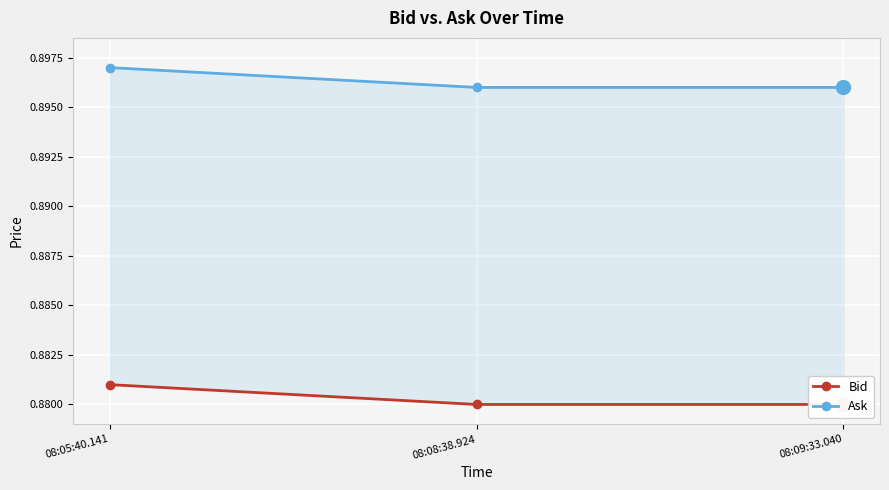

Which series has the largest total across all categories?

Ask